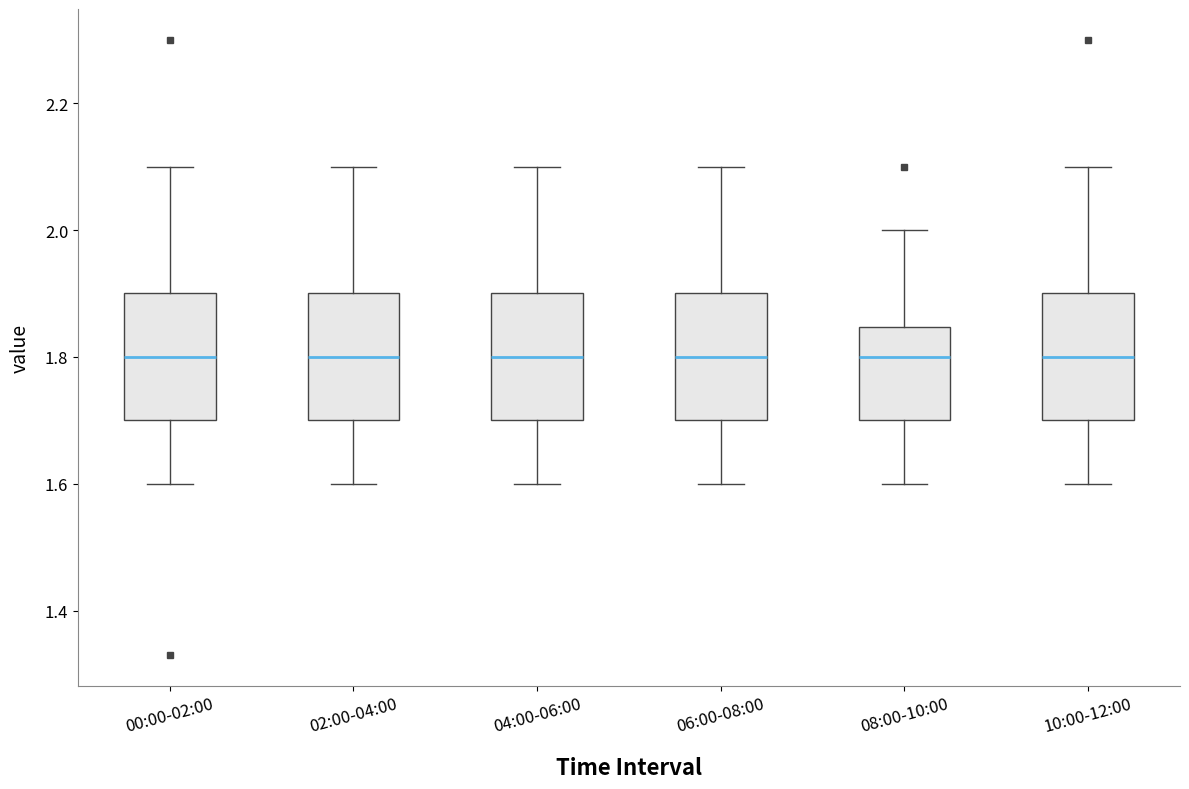

Where does the upper whisker of the box for 00:00-02:00 end on the y-axis? The values are not printed on the chart, so give them approximately, as read against the axis.

2.10